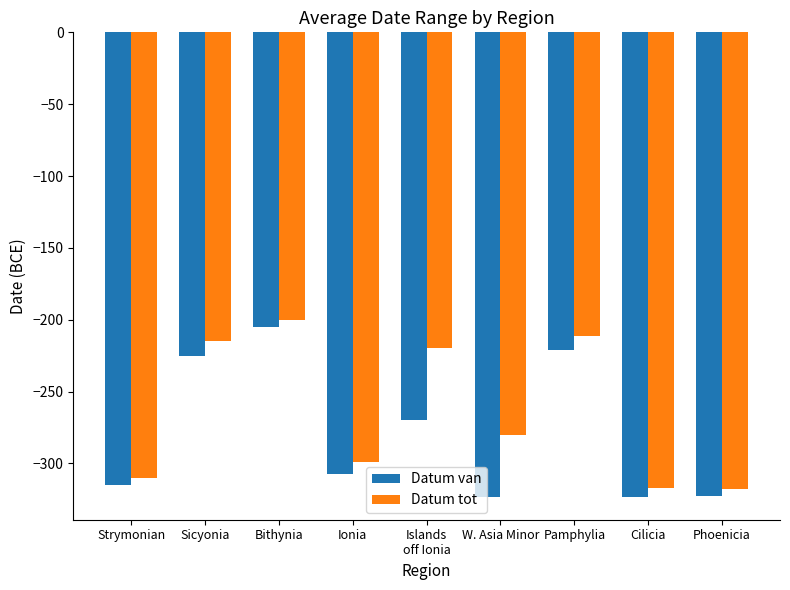

Which series has the largest total across all categories?

Datum tot